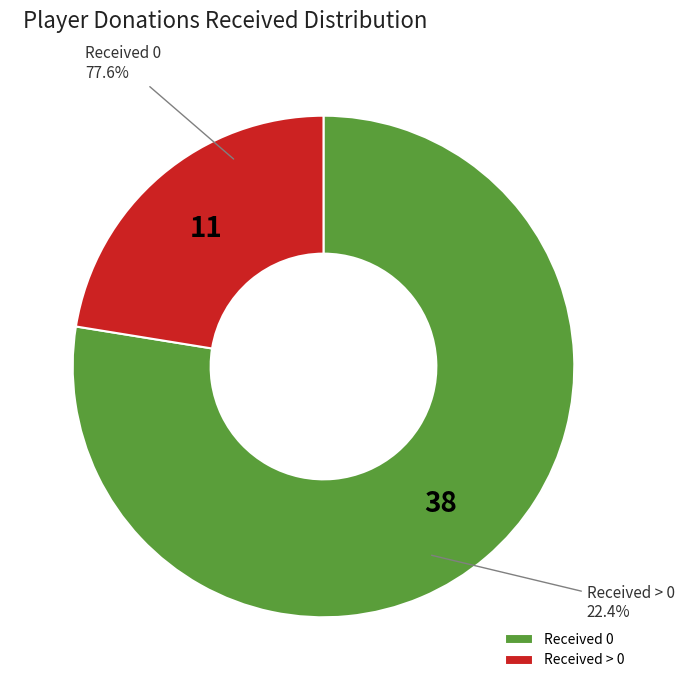

Which slice represents more than half of the pie?

Received 0